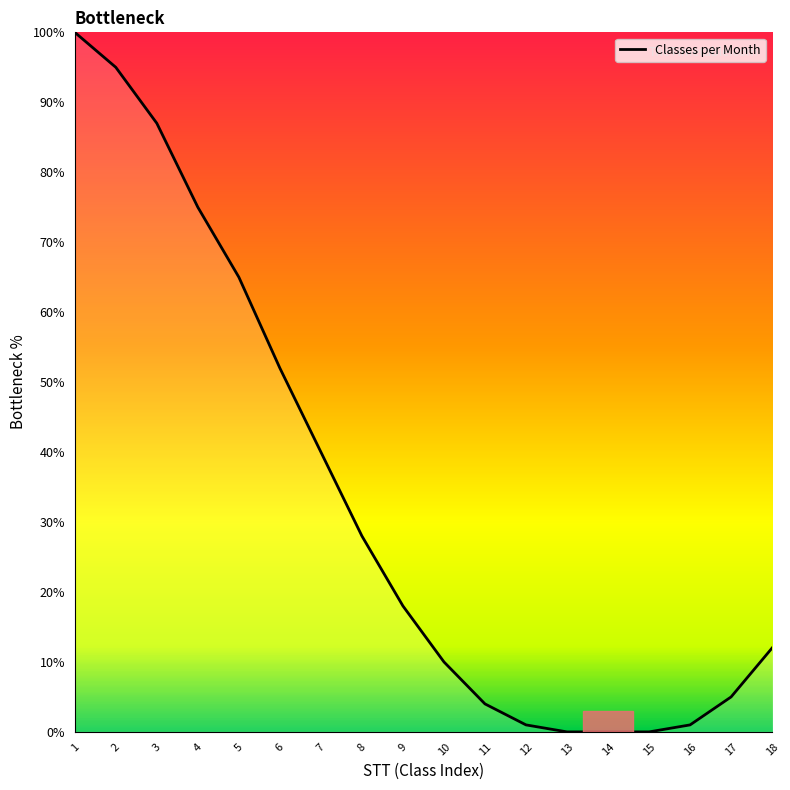

What is the difference between the maximum and minimum values?

100